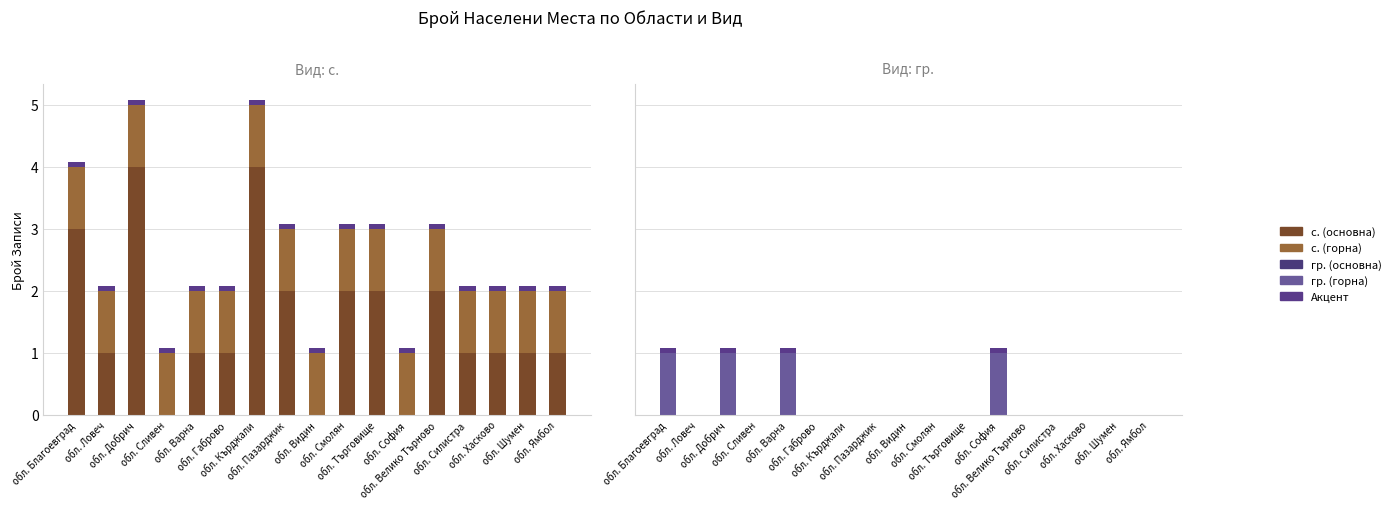

Rank the categories by гр. (акцент) value from lowest to highest.

обл. Ловеч, обл. Сливен, обл. Габрово, обл. Кърджали, обл. Пазарджик, обл. Видин, обл. Смолян, обл. Търговище, обл. Велико Търново, обл. Силистра, обл. Хасково, обл. Шумен, обл. Ямбол, обл. Благоевград, обл. Добрич, обл. Варна, обл. София